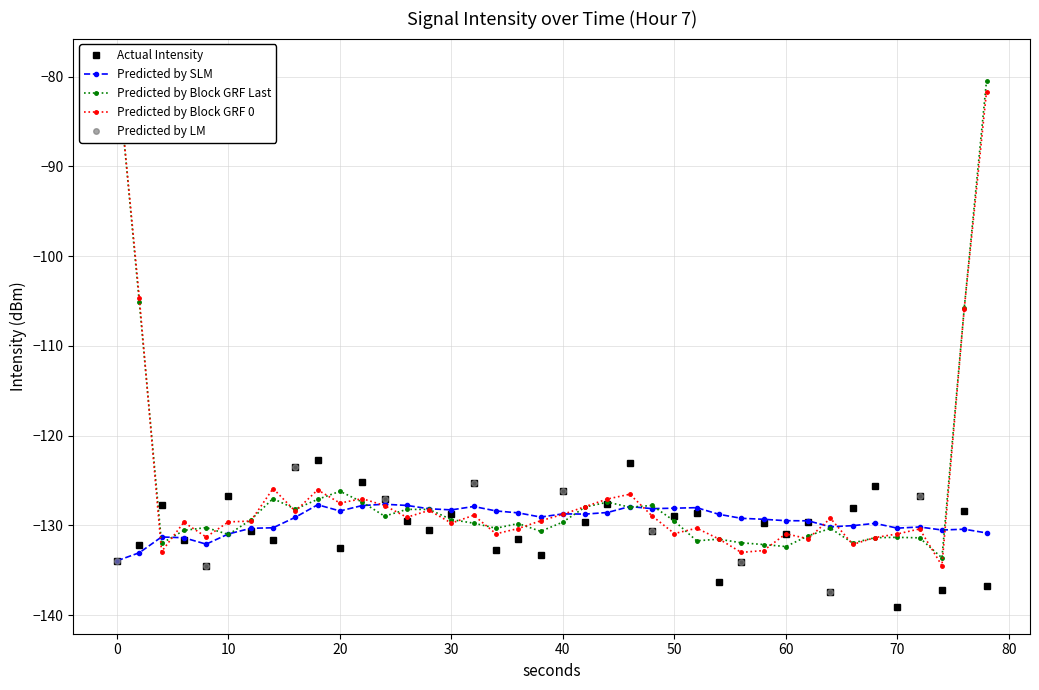

How many interior local valleys does the intensity(dBm) series have?

13